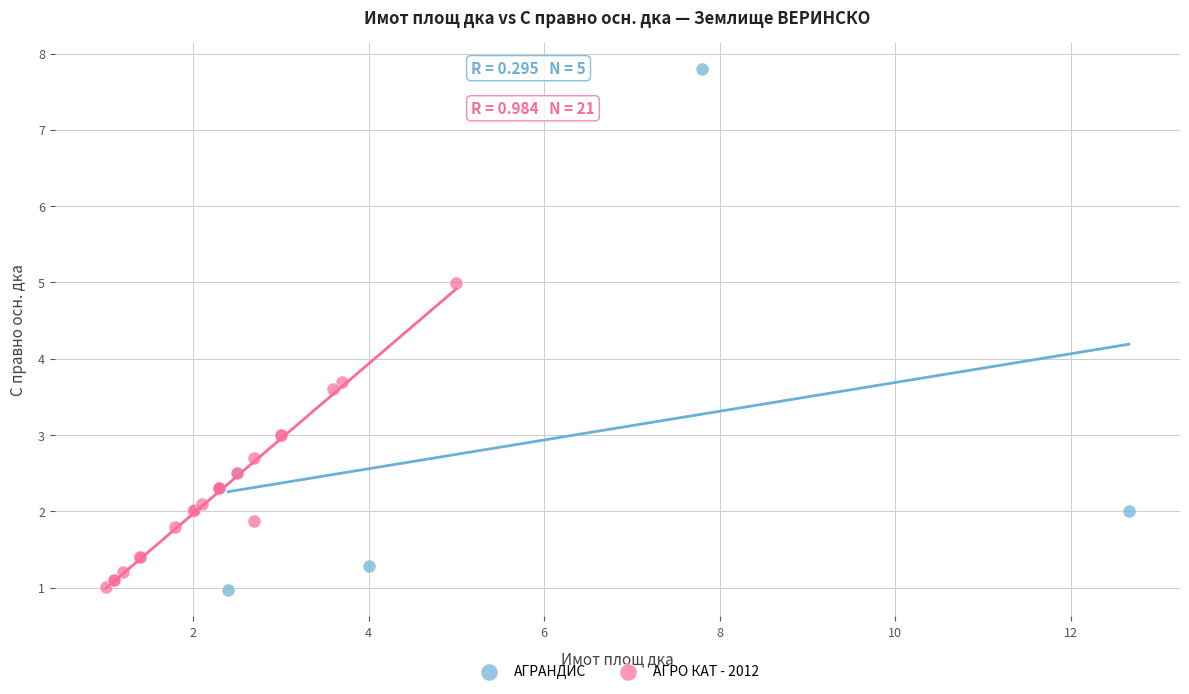

Which series has the largest Y range (max minus min)?

АГРАНДИС